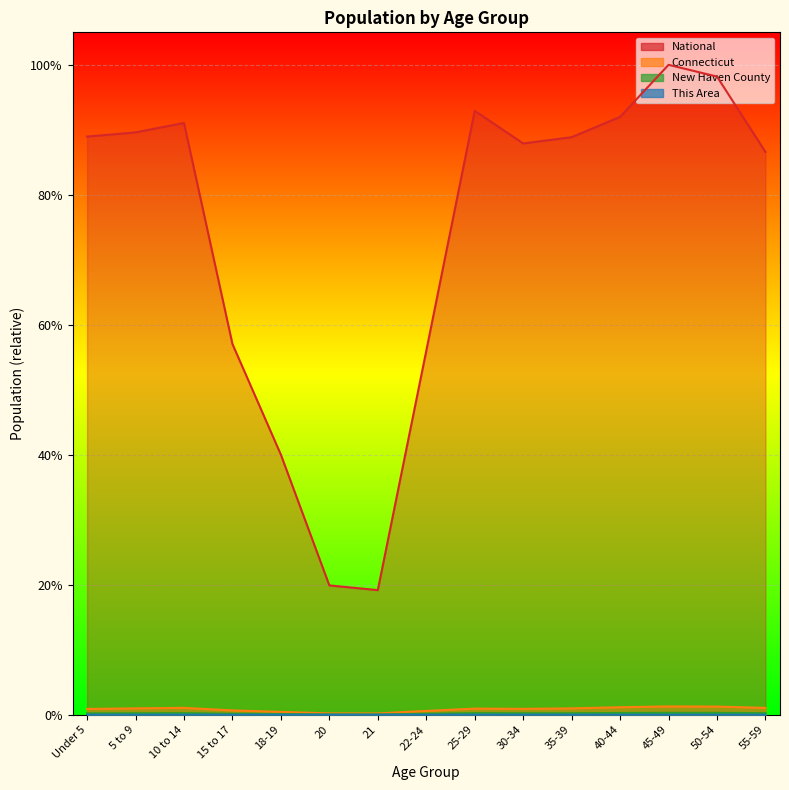

In National, how many points are lower than both neighbors (excluding endpoints)?

2